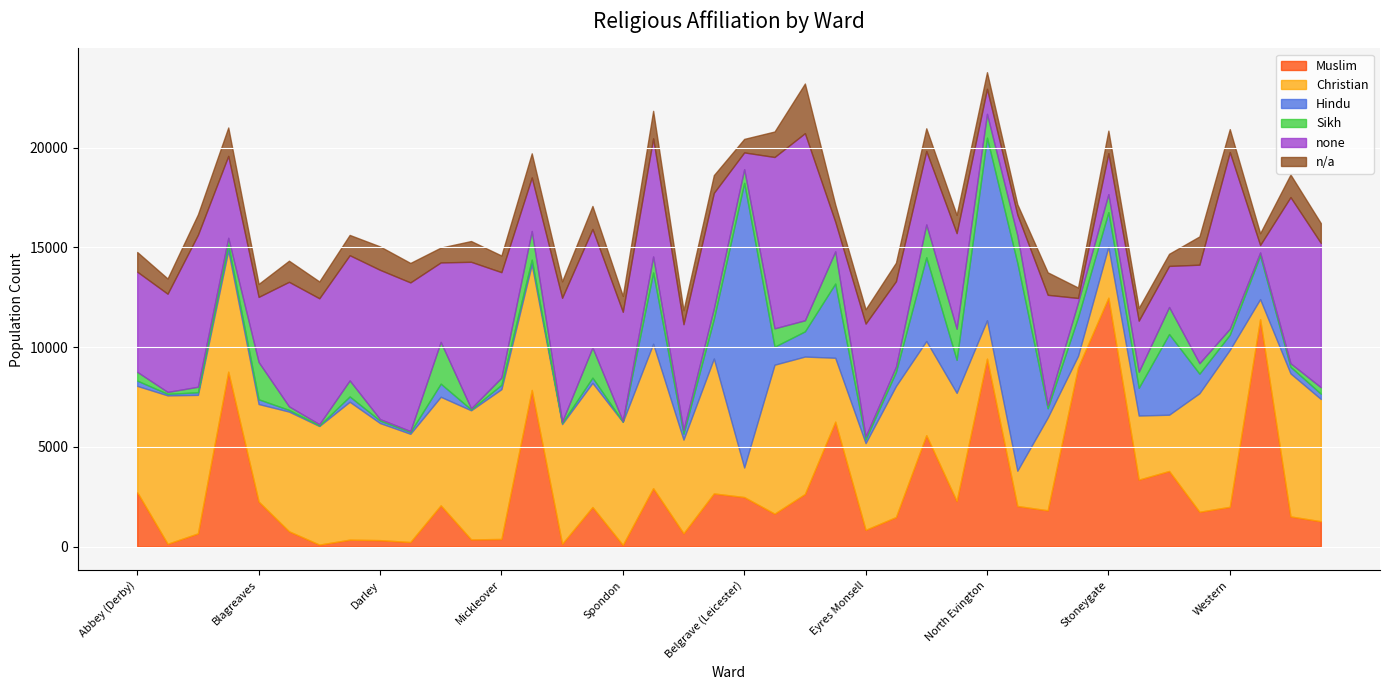

True or false: Muslim has more than 2 points higher than both neighbors.

True